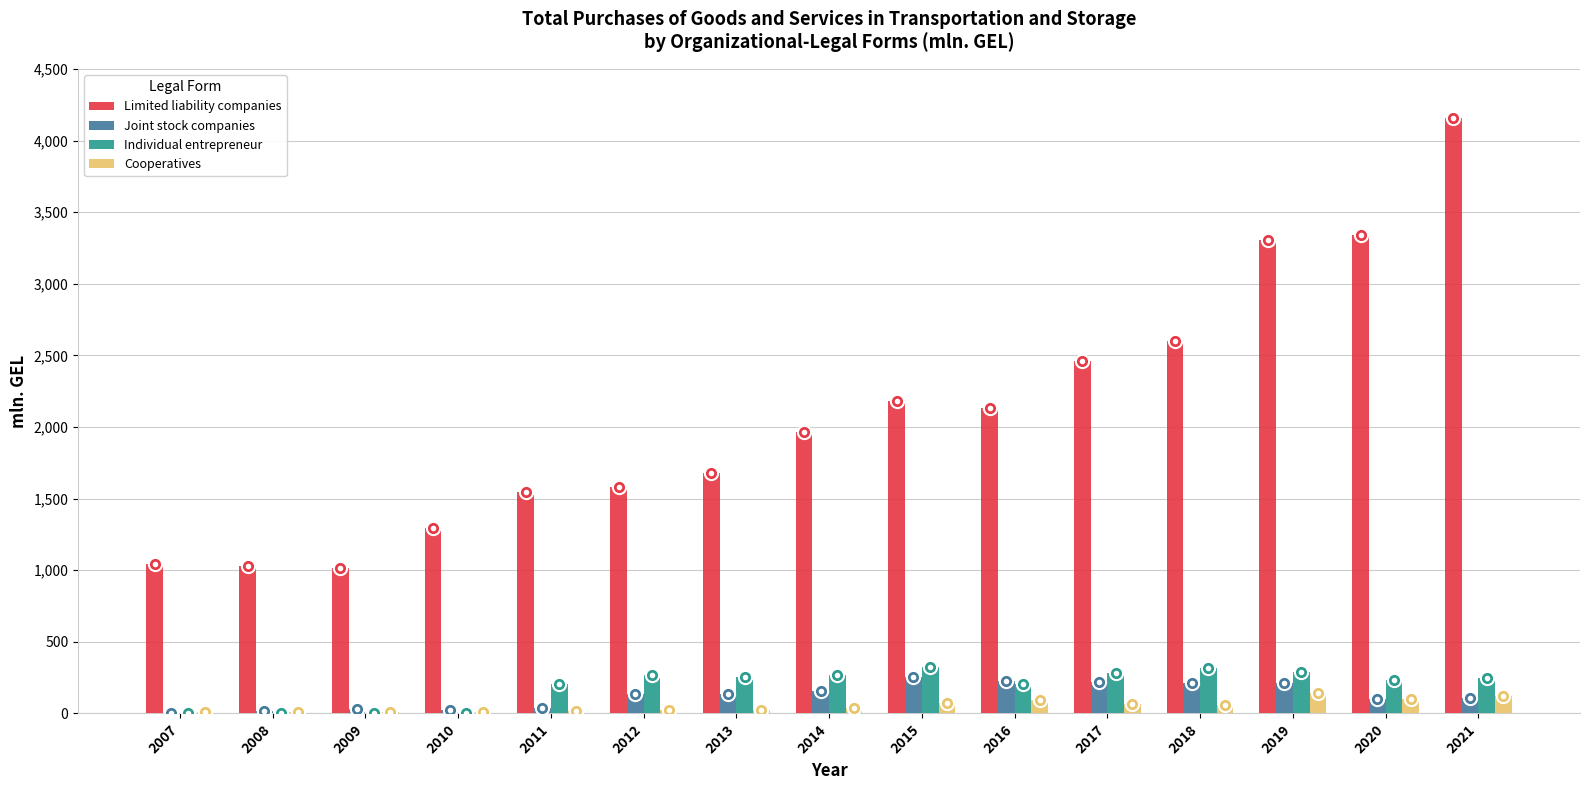

Which series has the widest spread of values?

Limited liability companies